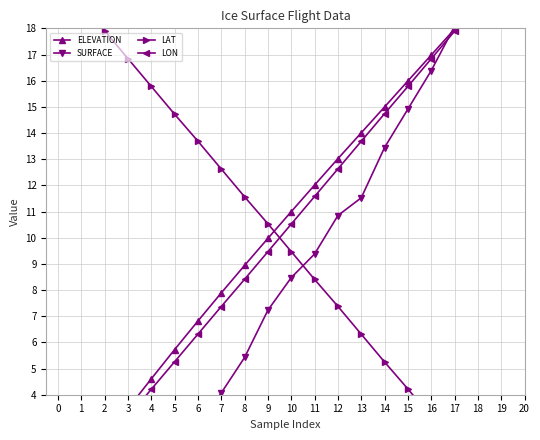

The value of LAT at 0 is 6.8. True or false?

False